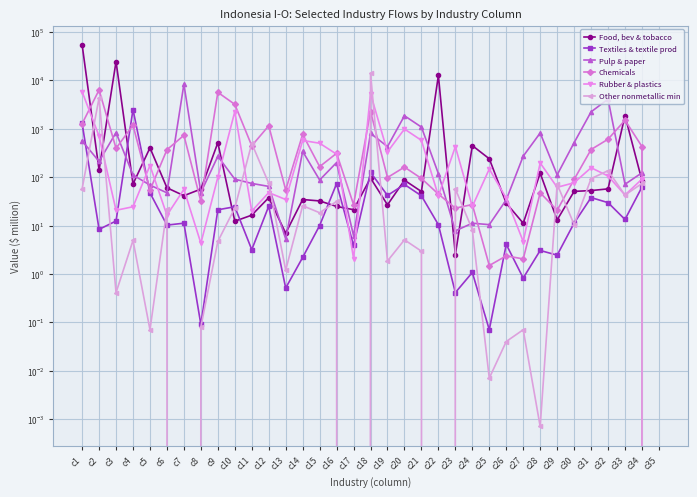

How many values in the Food, bev & tobacco series exceed 52?

18